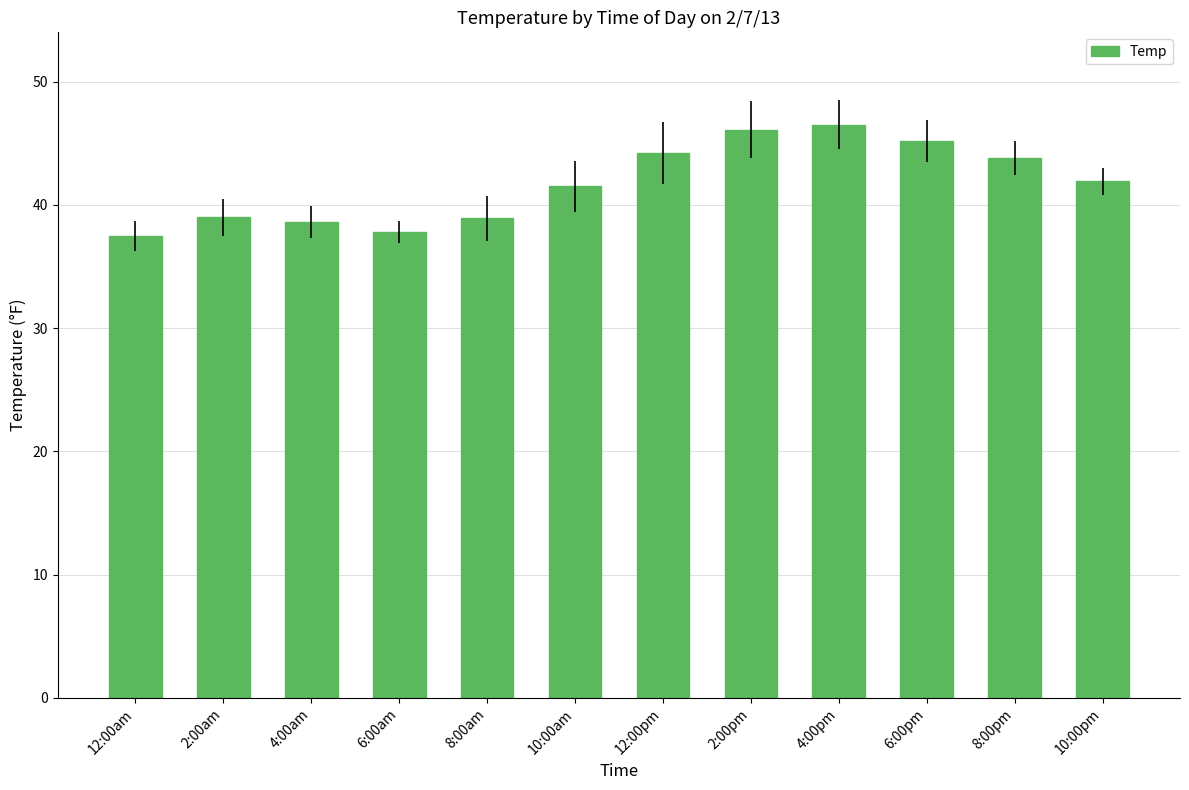

Are the bars grouped side by side (vs. stacked)?

No